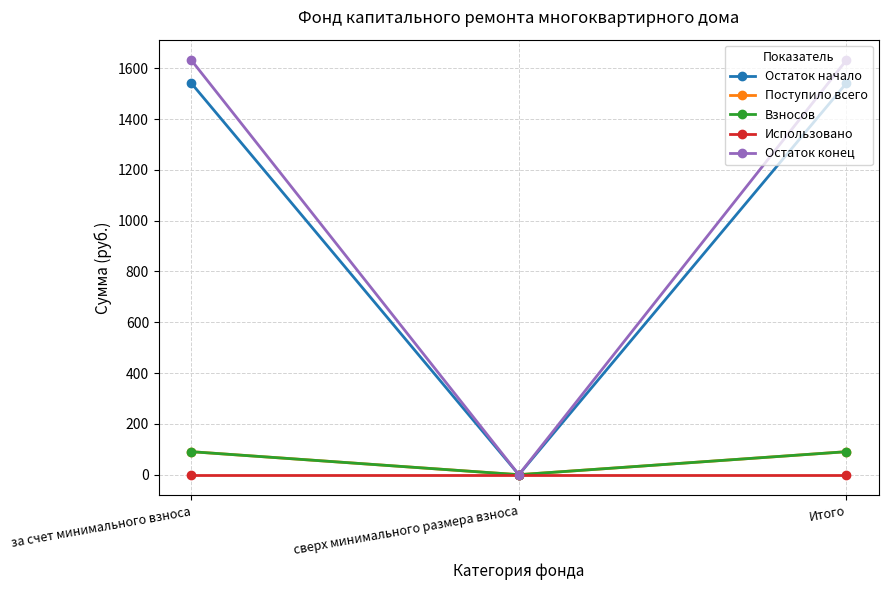

Reading left to right, extract all data points from this chart.

Остаток начало: 1540.2	0.0	1540.2
Поступило всего: 90.5	0.0	90.5
Взносов: 90.5	0.0	90.5
Использовано: 0.0	0.0	0.0
Остаток конец: 1630.8	0.0	1630.8